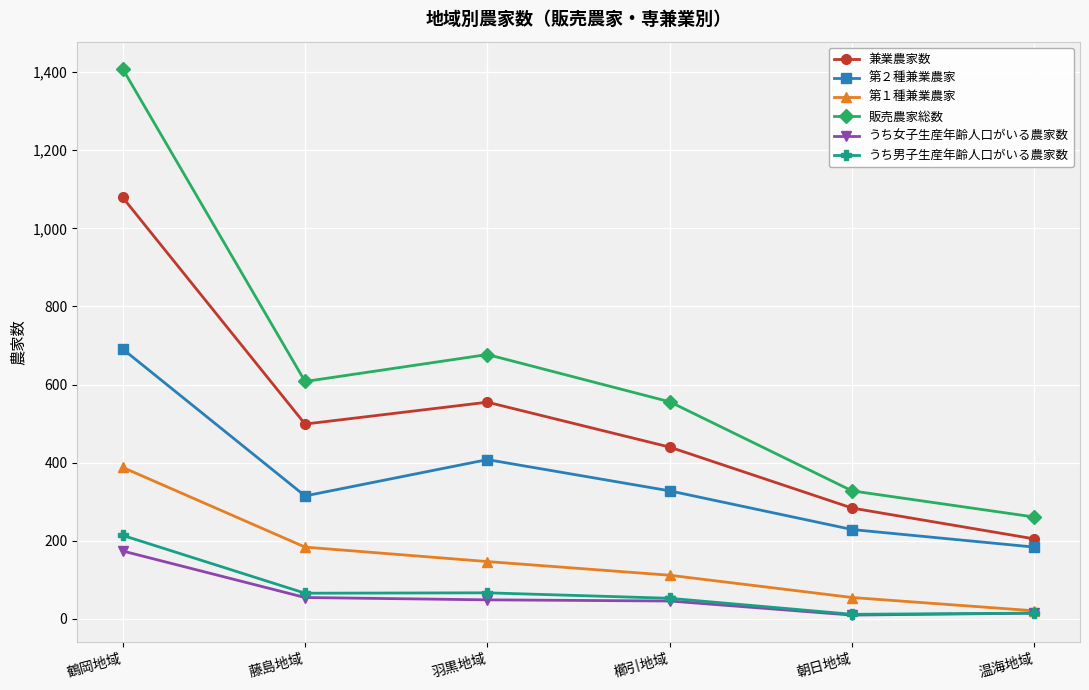

At which category is the sum across all series the highest?

鶴岡地域